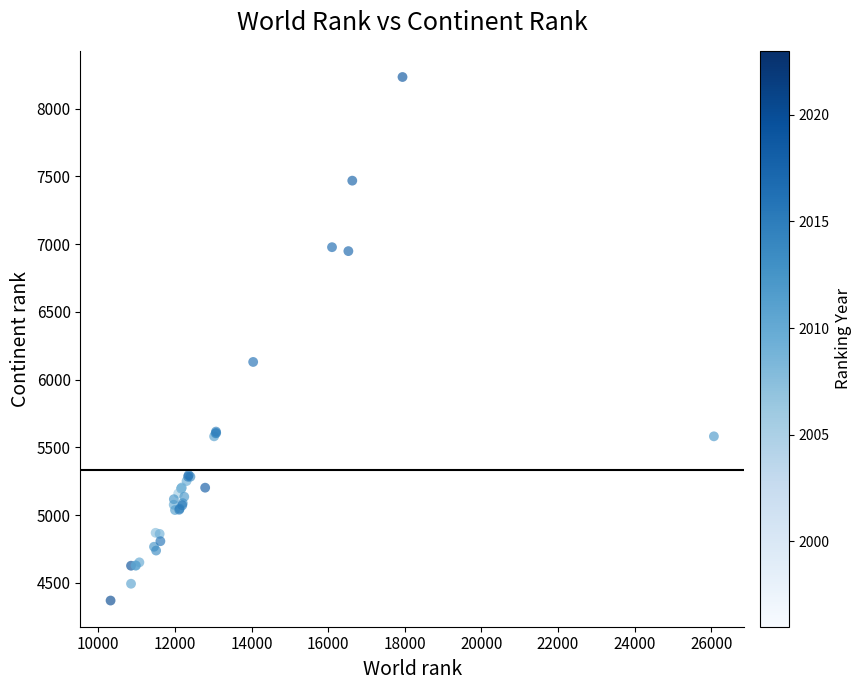

What Y value in the scatter plot is closest to 6301?

6130